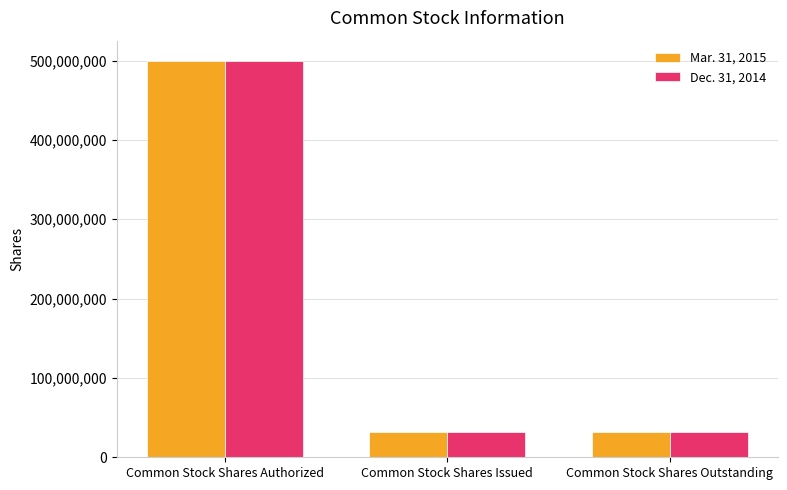

What is the minimum value for Mar. 31, 2015?

31725000